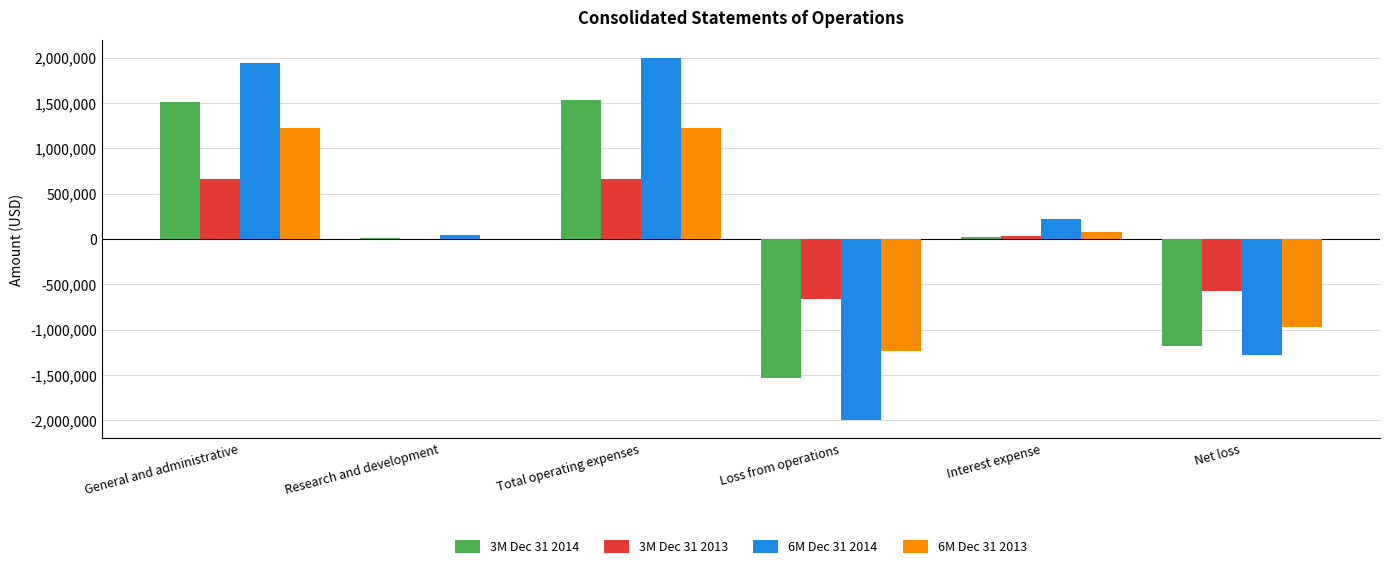

Which label corresponds to the largest value in the chart?

Total operating expenses